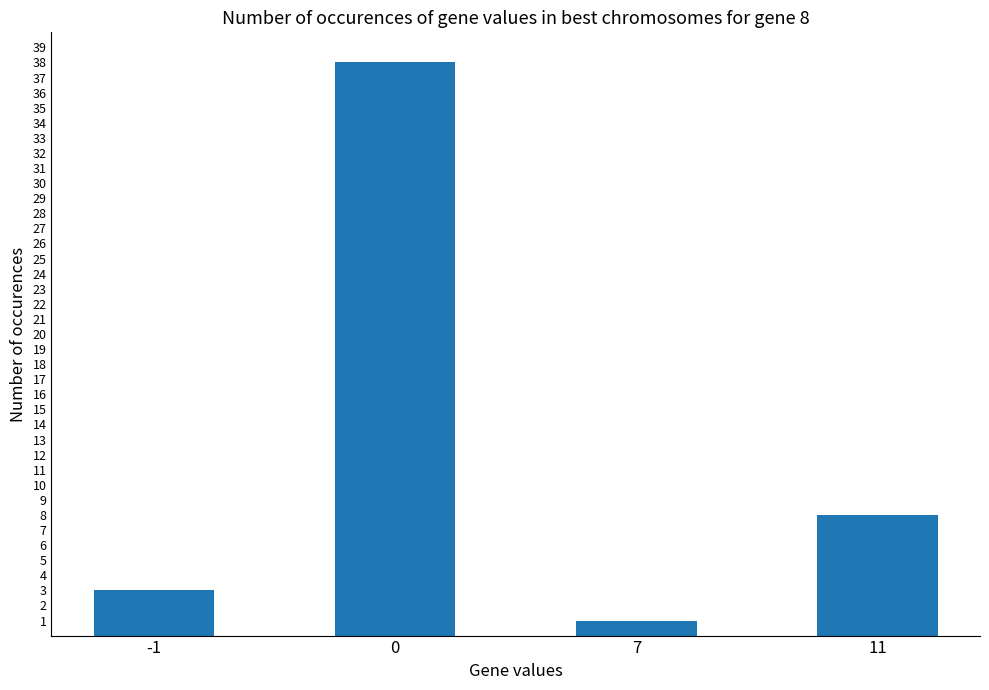

What is the difference between the second highest and minimum values?

7